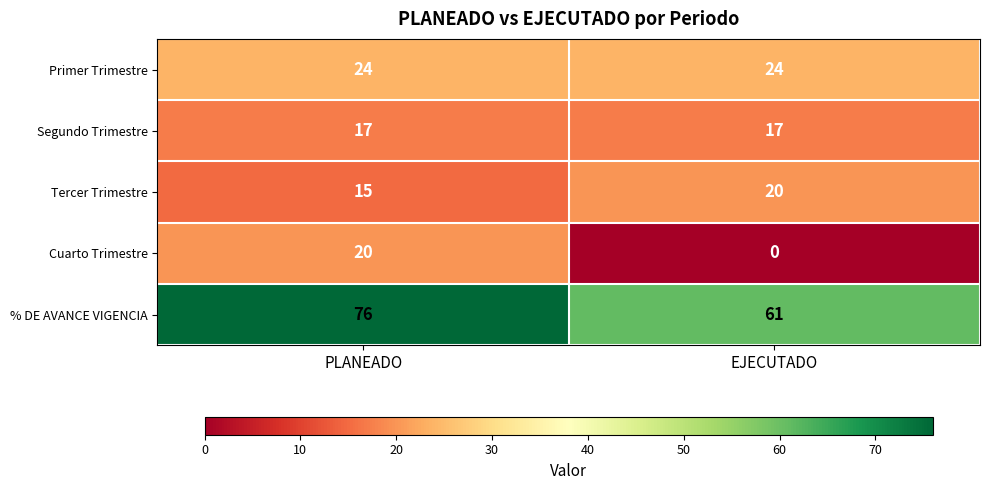

How many distinct data groups are displayed?

5